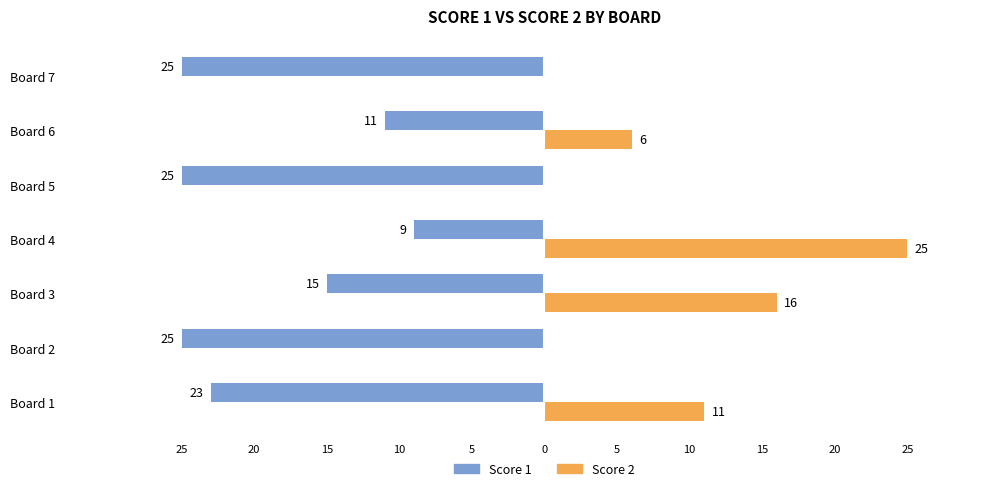

How many Score 1 values are between -25 and -11?

6